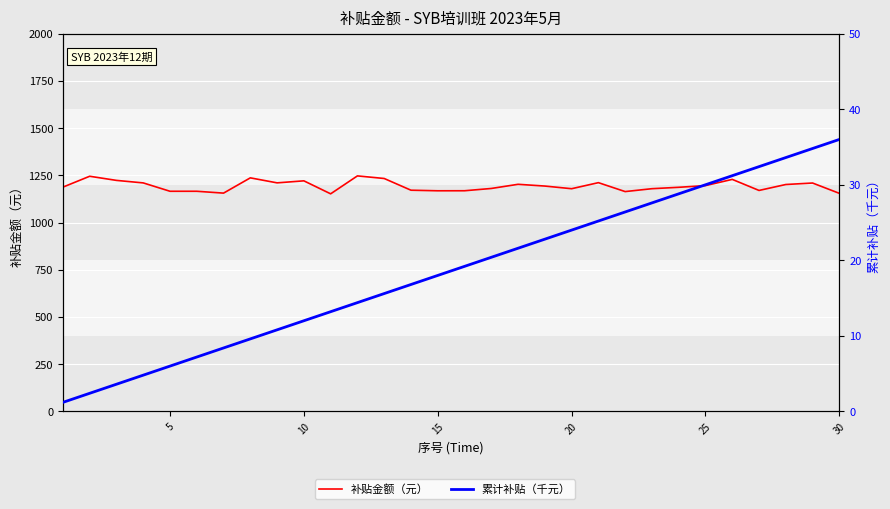

Is the value of 补贴金额（元） at 22 greater than the value of 累计补贴（千元） at 20?

Yes